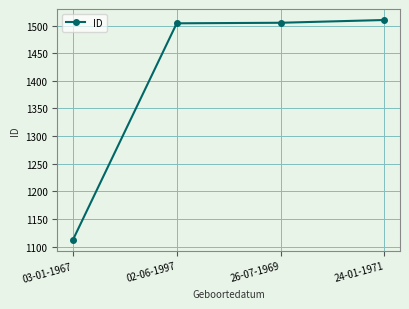

Does the chart display data point markers on the line(s)?

Yes